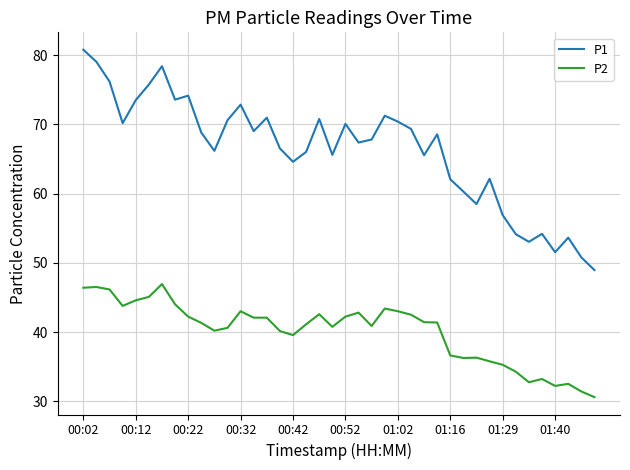

What is the lowest value of the P2 series?

30.6